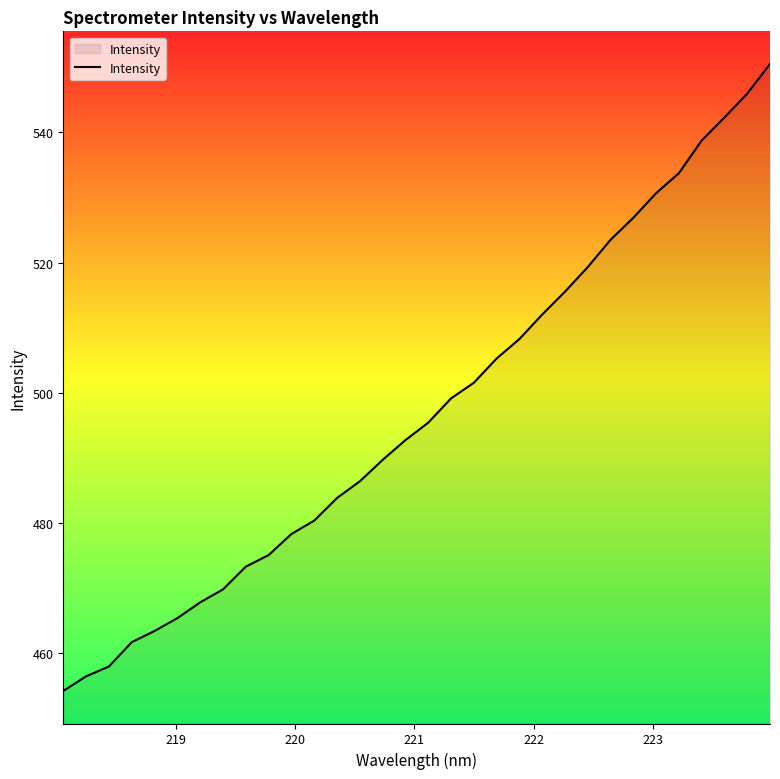

What is the difference between the maximum and minimum values?

96.3